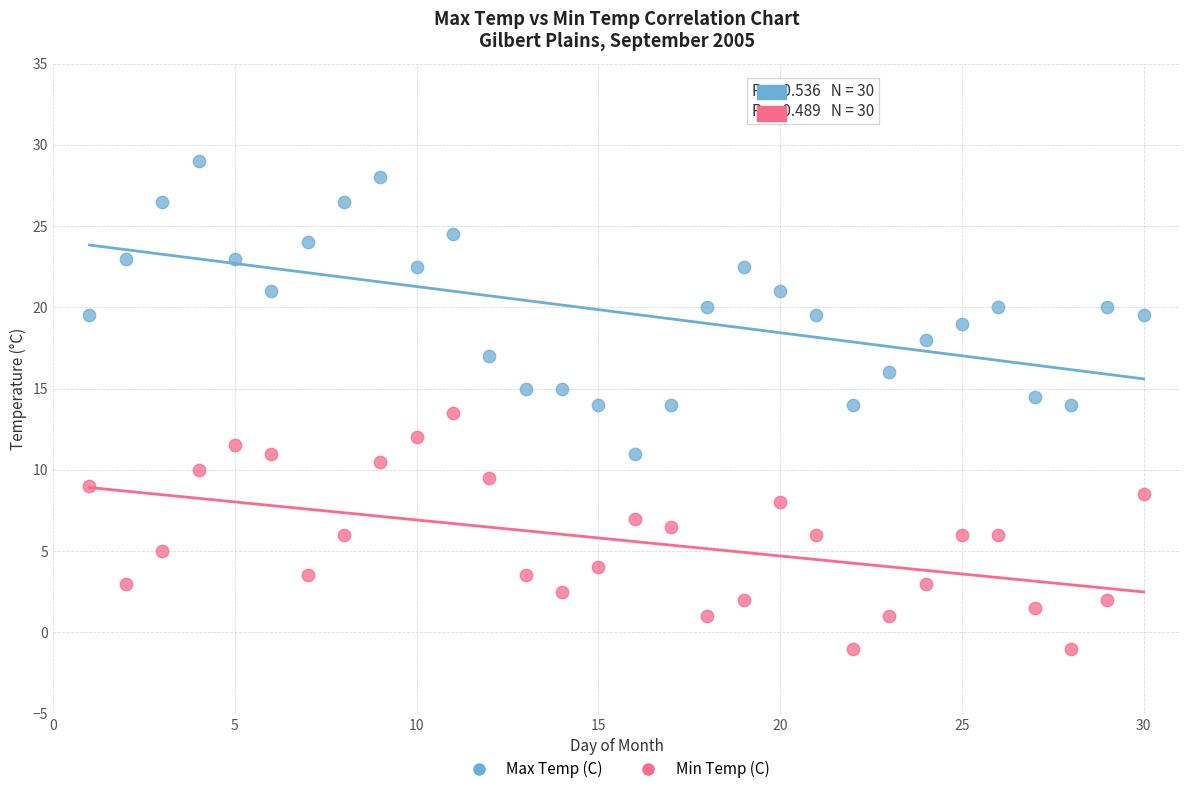

Across all data points, what is the range of Y values (max minus min)?

30.0